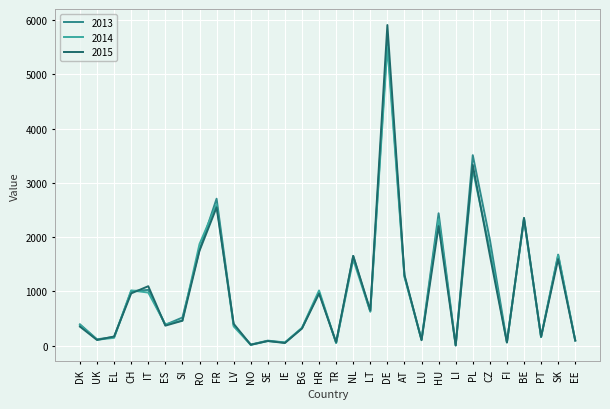

True or false: 2014 has a value of 464 at SI.

True